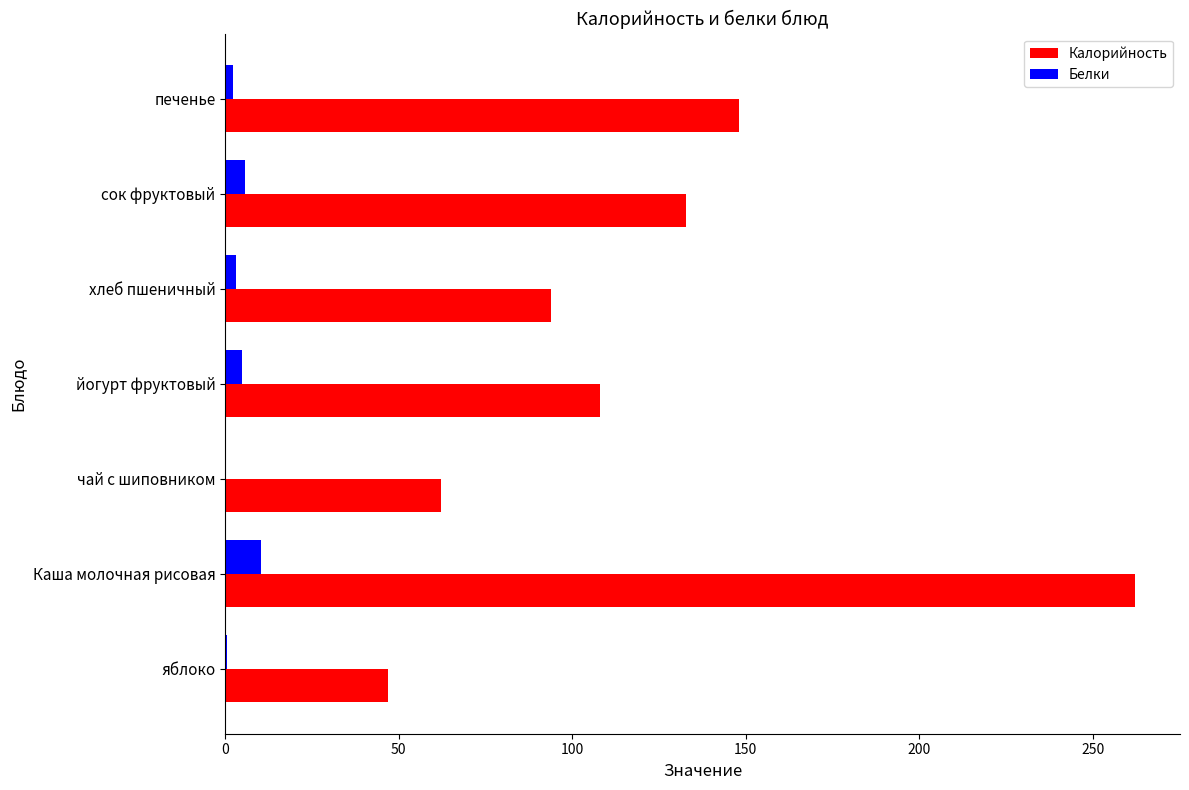

Which series has the widest spread of values?

Калорийность